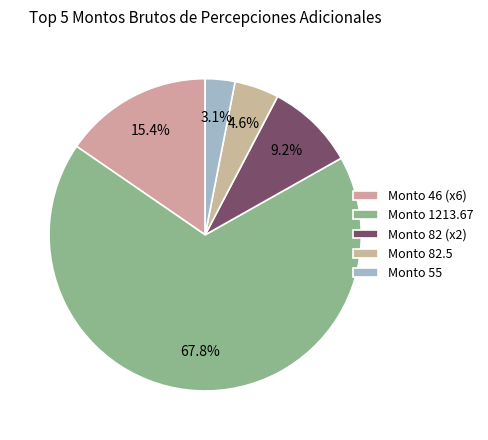

Is there any slice that represents more than half of the pie?

Yes